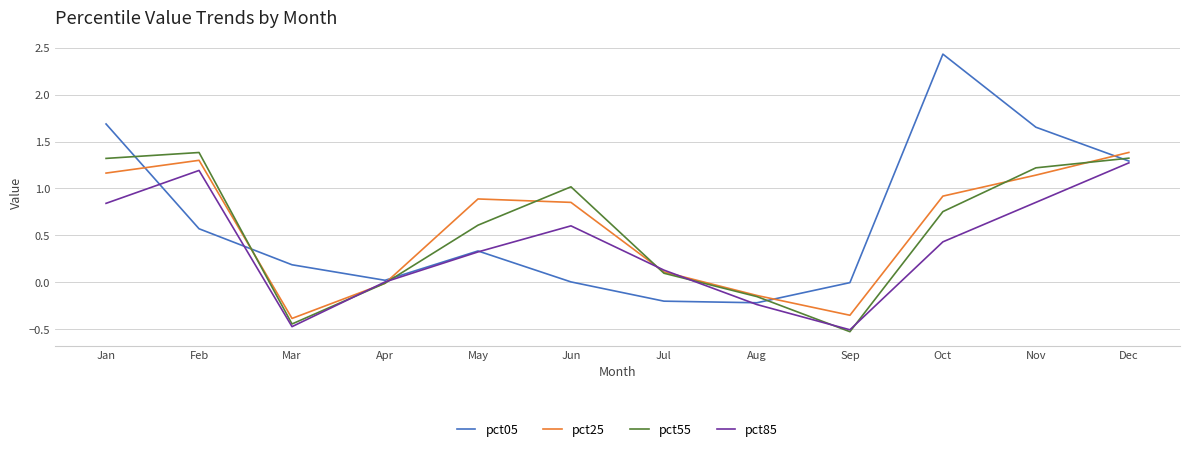

Which series has the largest total across all categories?

pct05